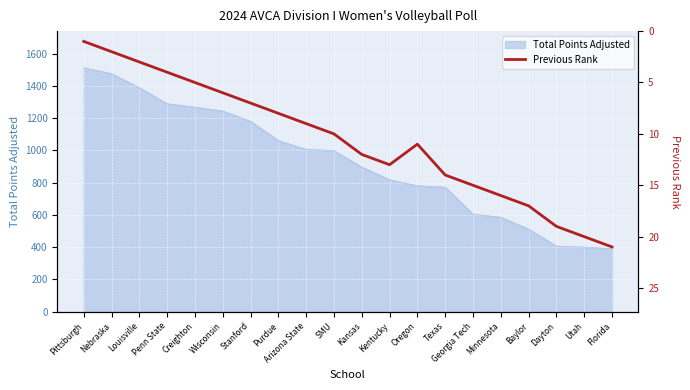

Where is the first local maximum?

Kentucky